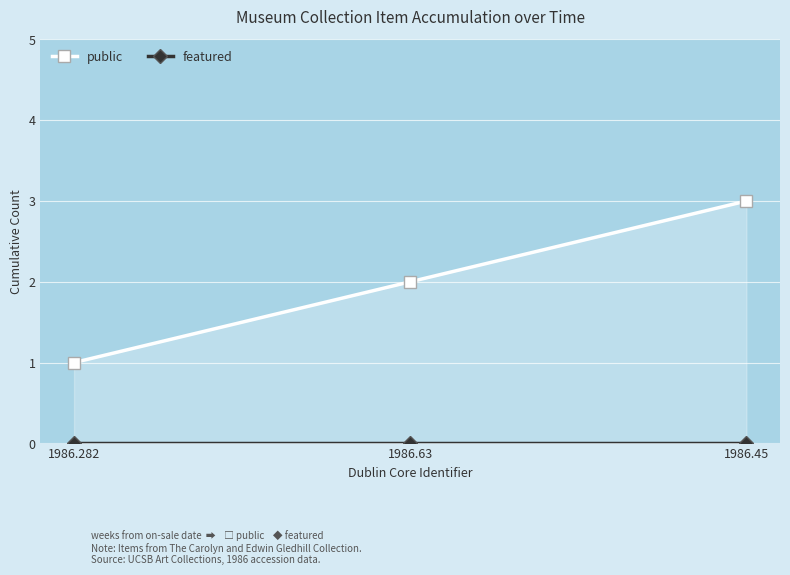

At which category does the chart reach its peak across all series?

1986.45